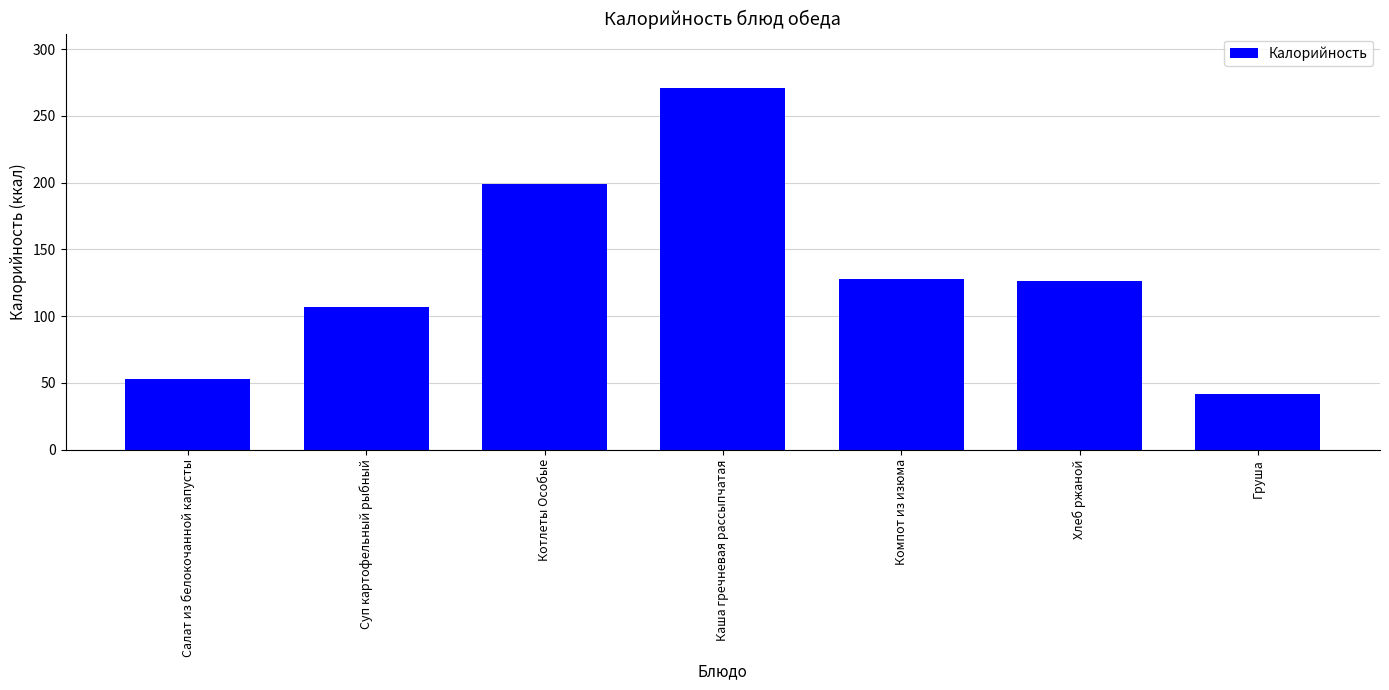

What is the maximum value shown in the chart?

271